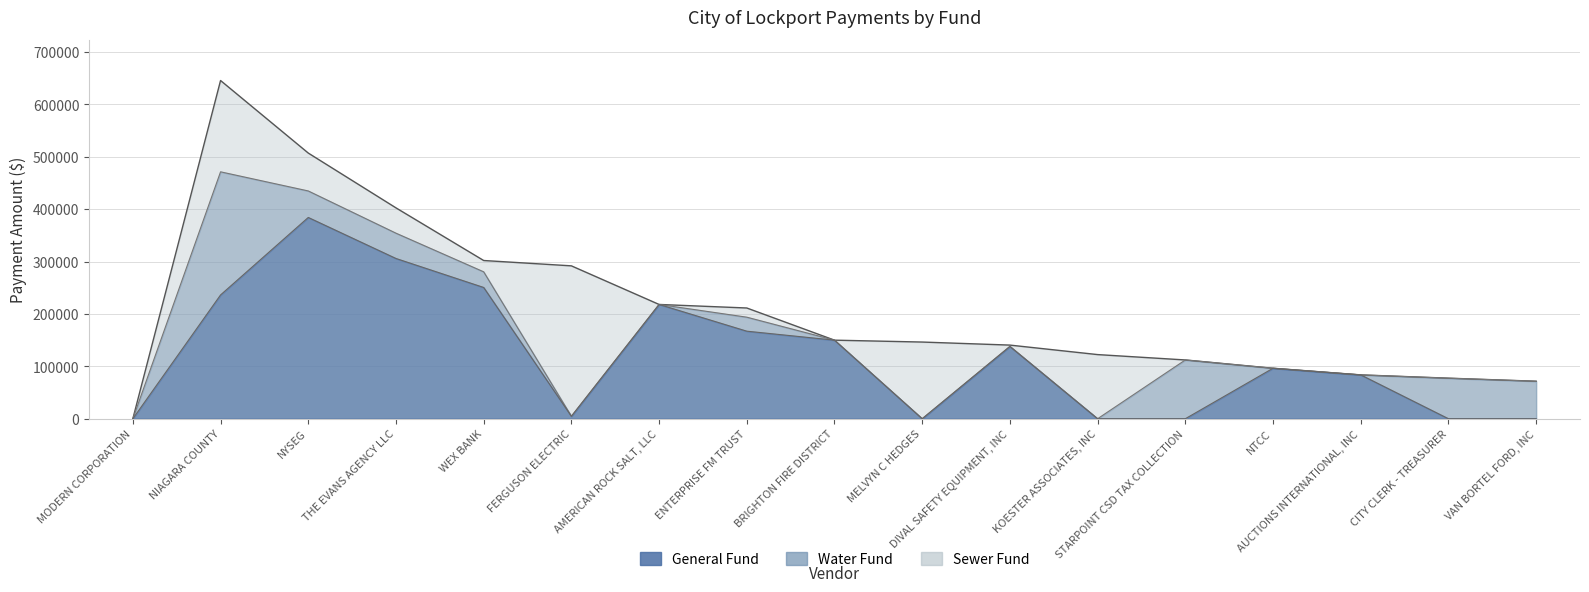

The value of Sewer Fund at THE EVANS AGENCY LLC is 74414.7. True or false?

False